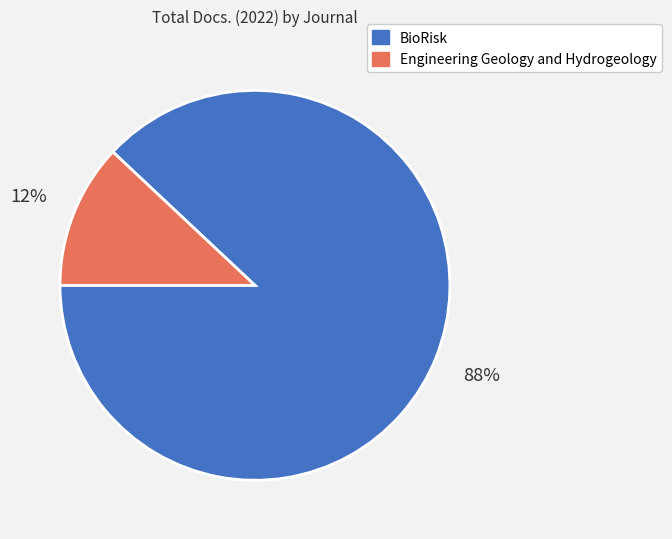

Is it true that Engineering Geology and Hydrogeology is 12% of the pie?

True